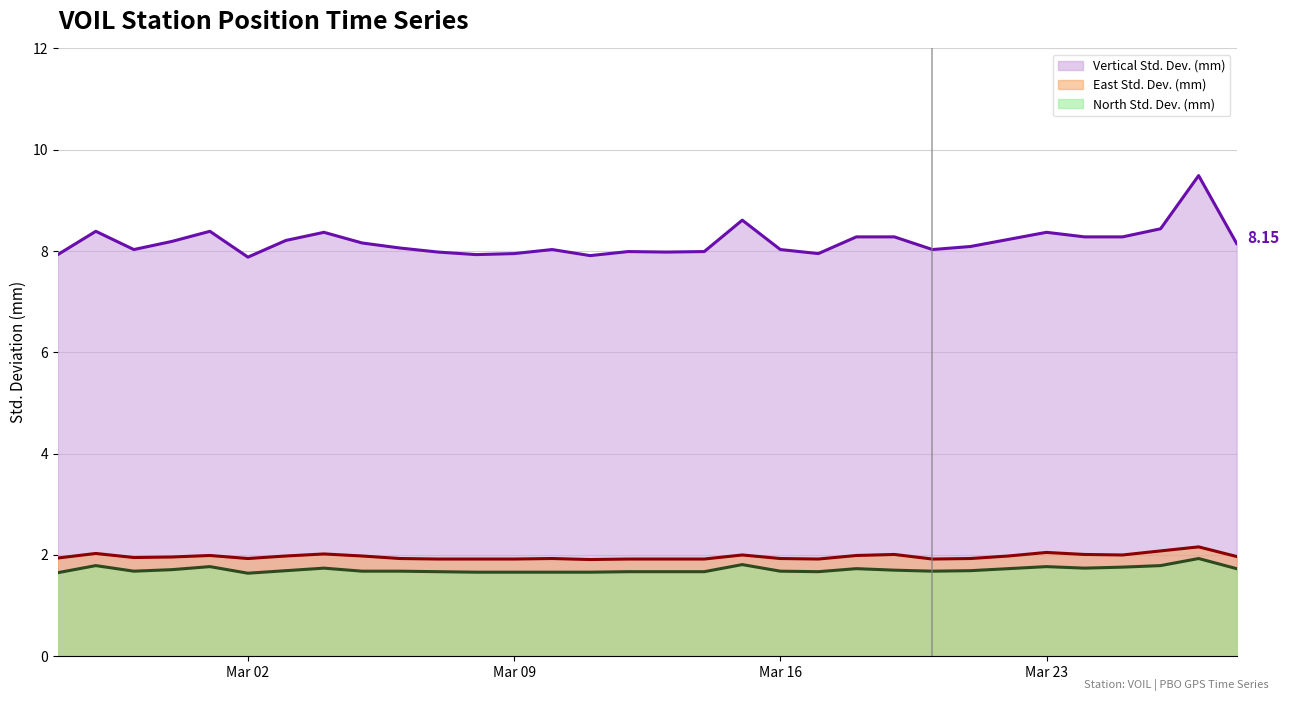

Does the chart have visible grid lines?

Yes